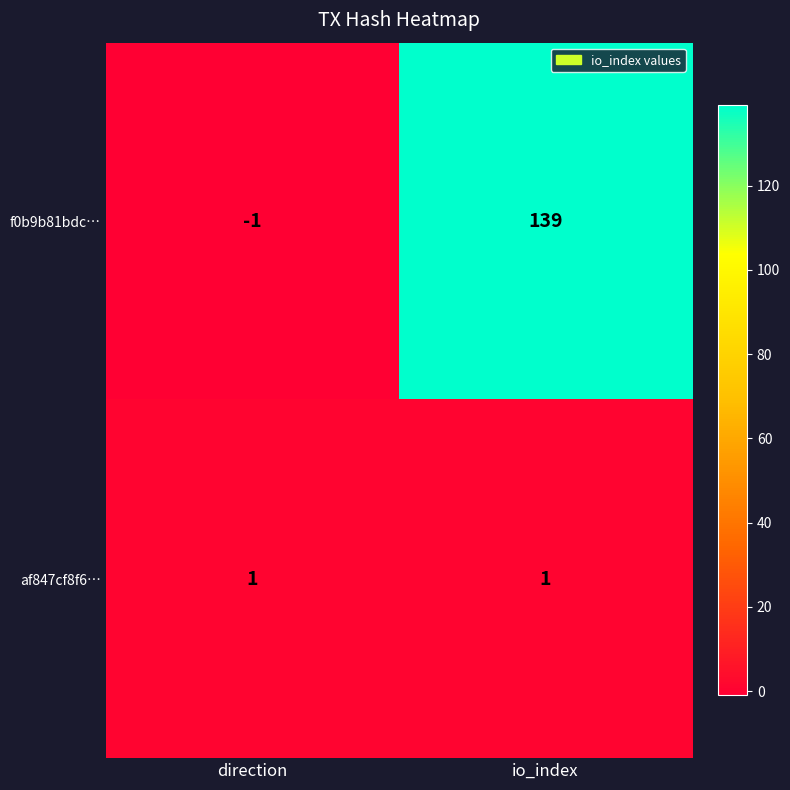

What is the spread (max minus min) of values at direction?

2